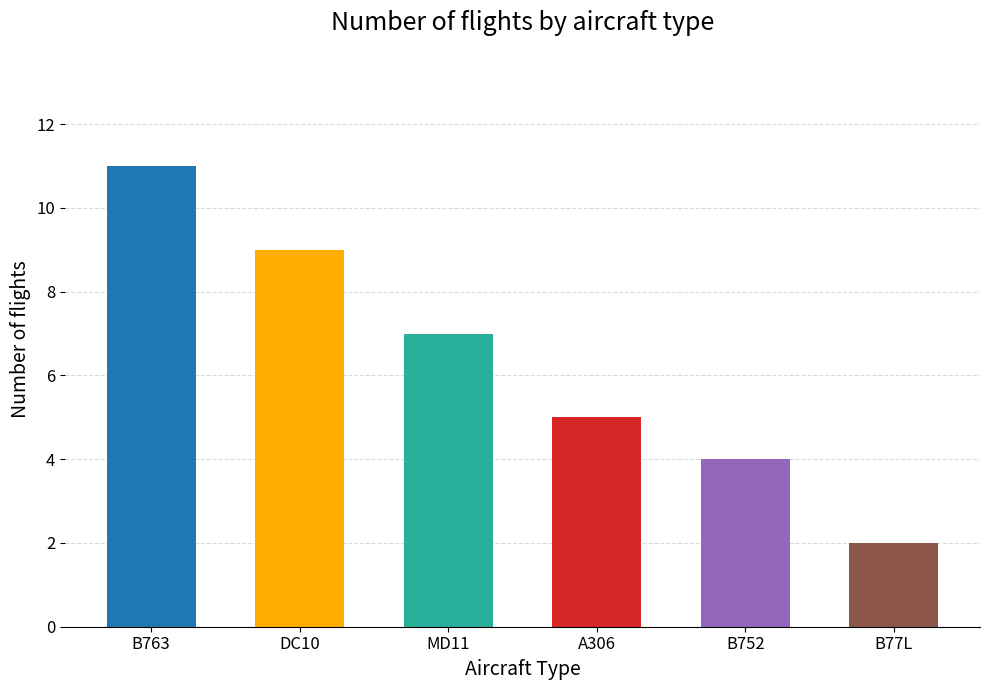

How many series are shown in this chart?

1